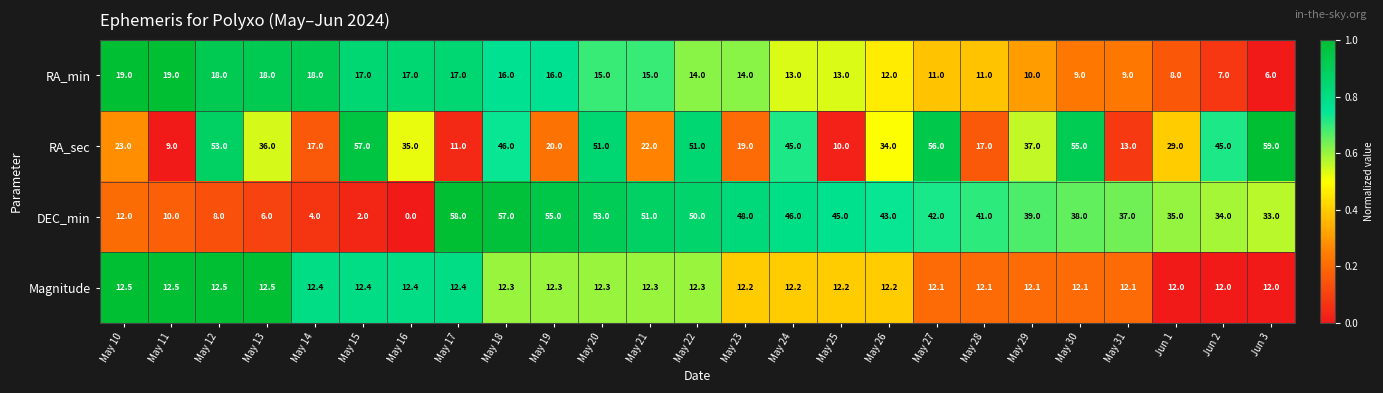

What is the difference between the highest and lowest values at May 29?

29.0